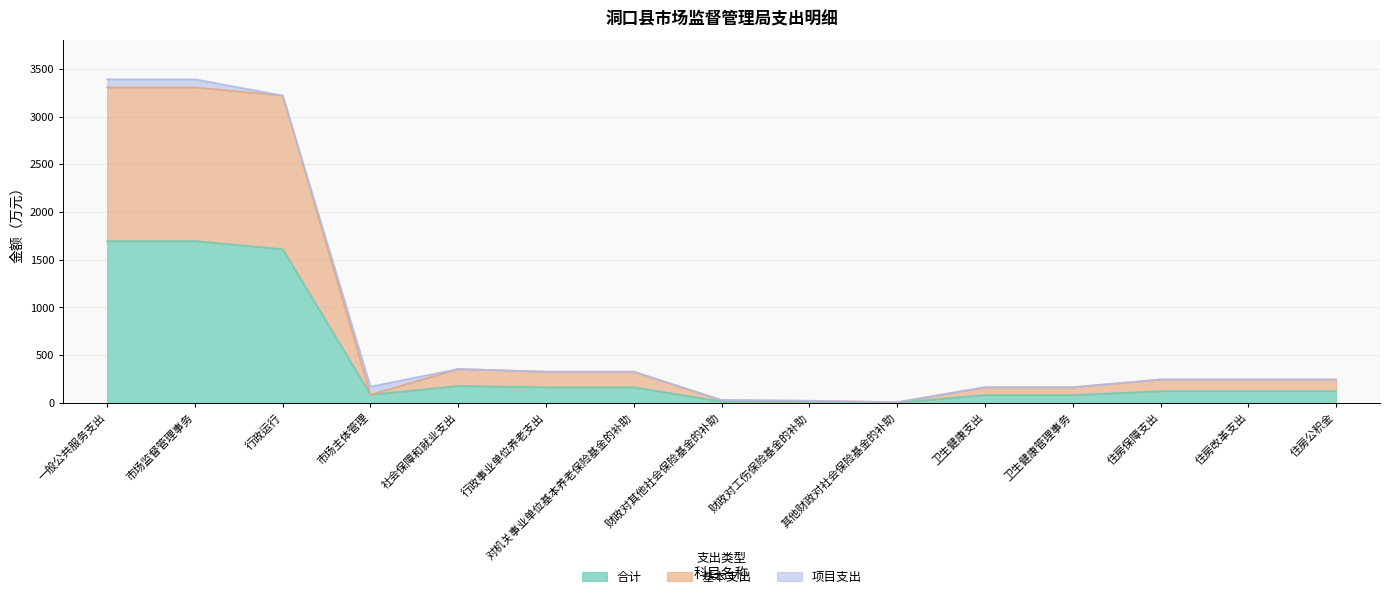

What is the label of the 3rd point from the right?

住房保障支出